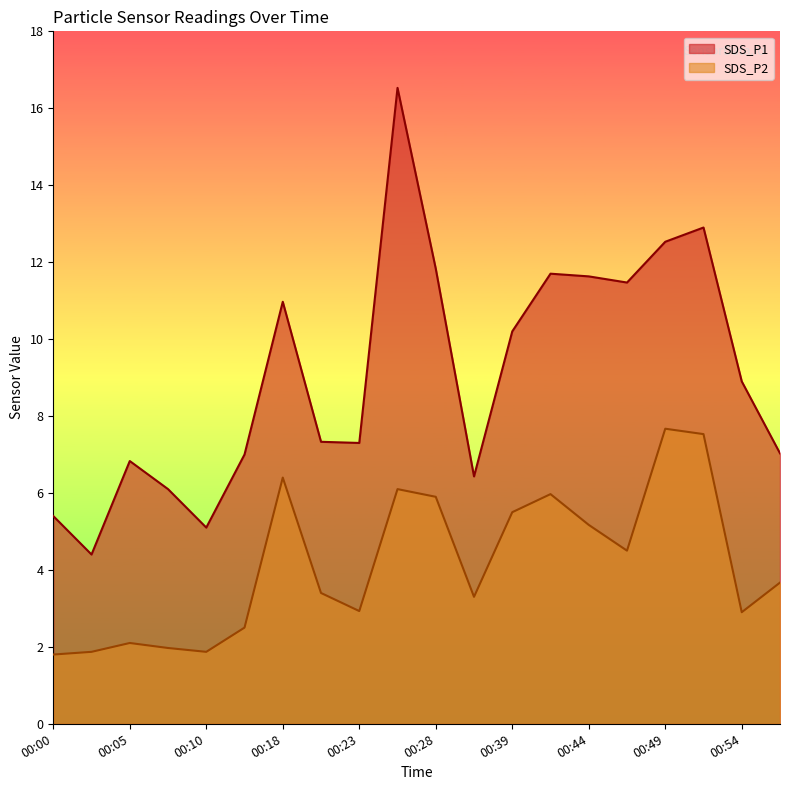

The SDS_P1 series shows 5.1 at 00:10. True or false?

True